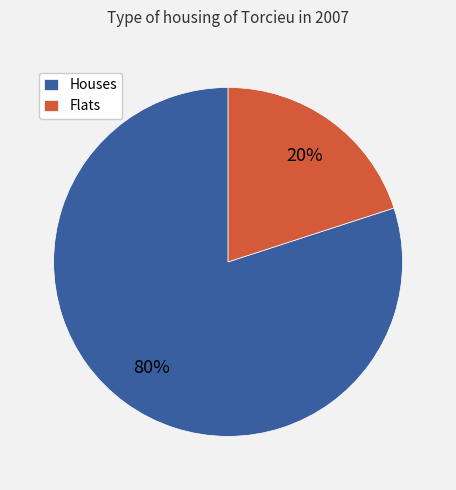

The Houses slice represents 80% of the pie. True or false?

True